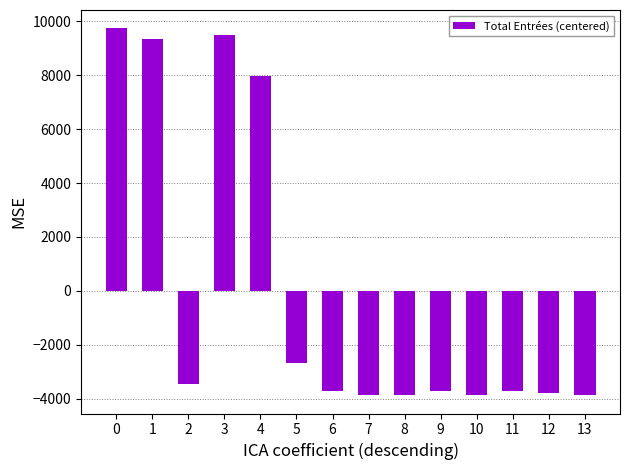

What is the change in value from 0 to 8?

-13603.0